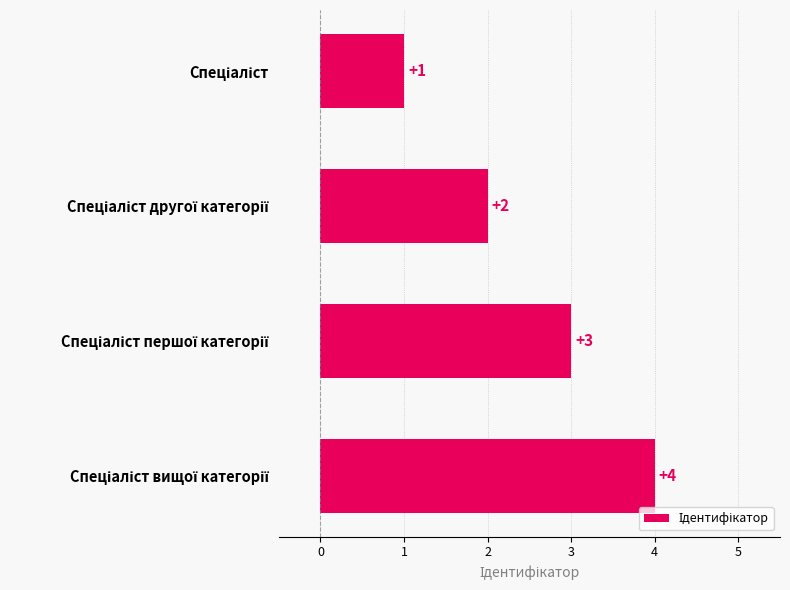

What is the value of the 4th bar from the top?

4